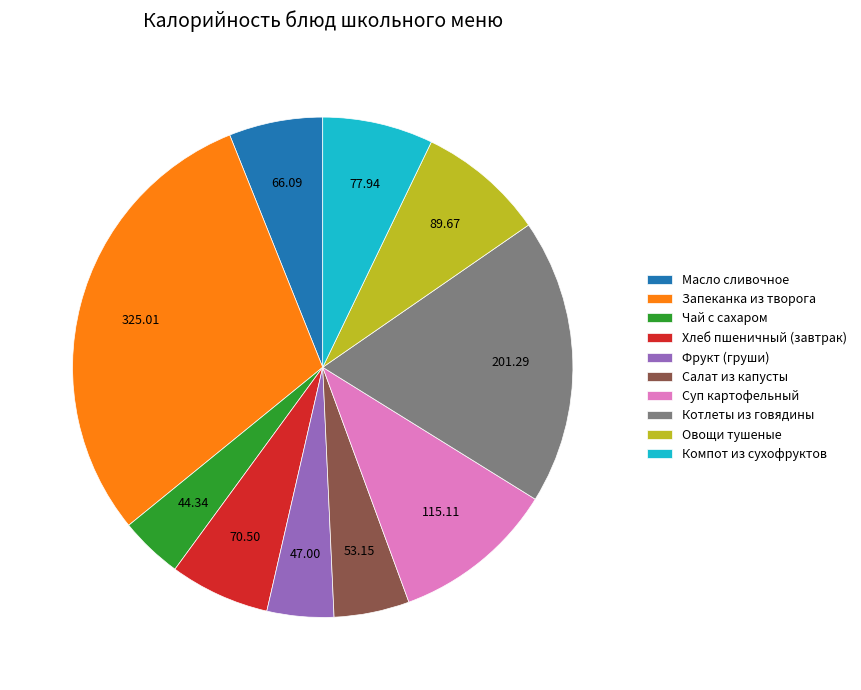

Between Компот из сухофруктов and Овощи тушеные, which is larger?

Овощи тушеные